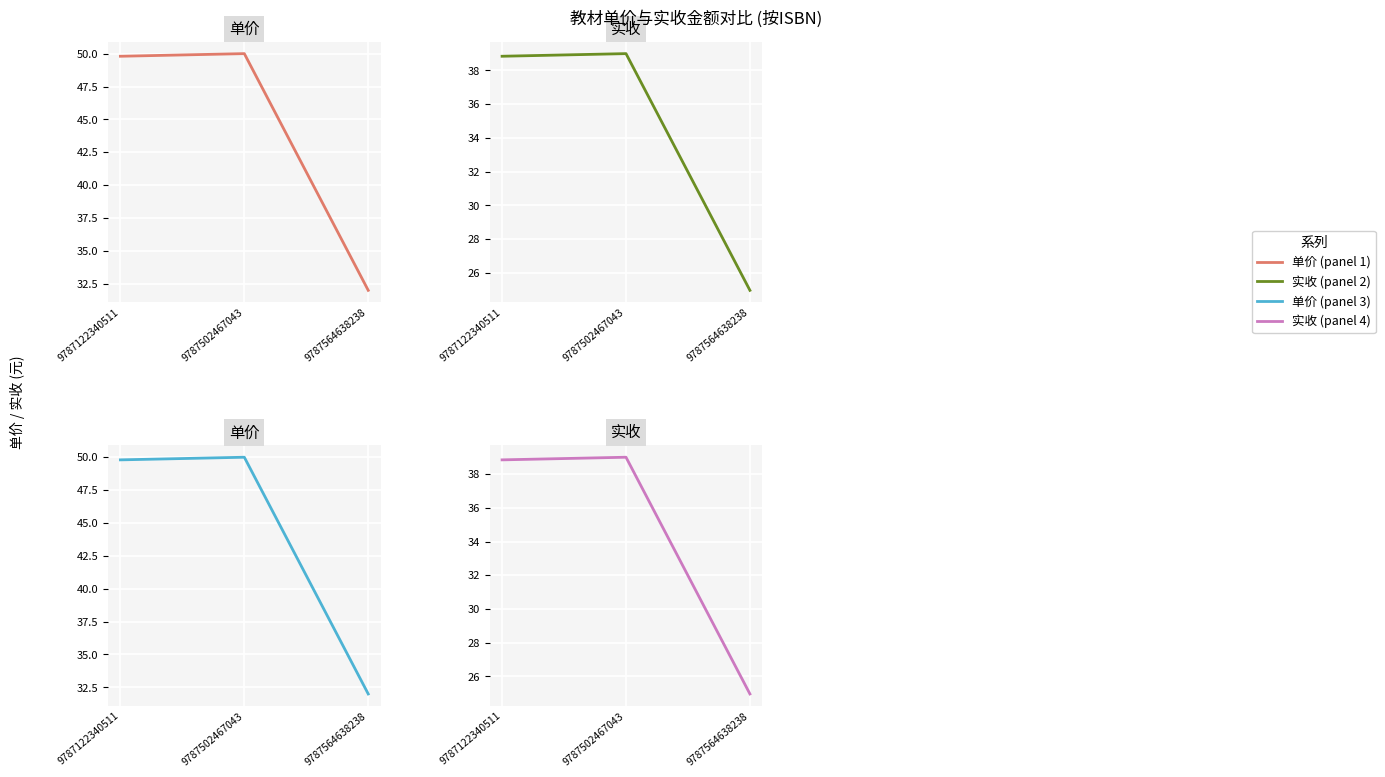

What is the value of the 单价 point at the 2nd from the left?

50.0